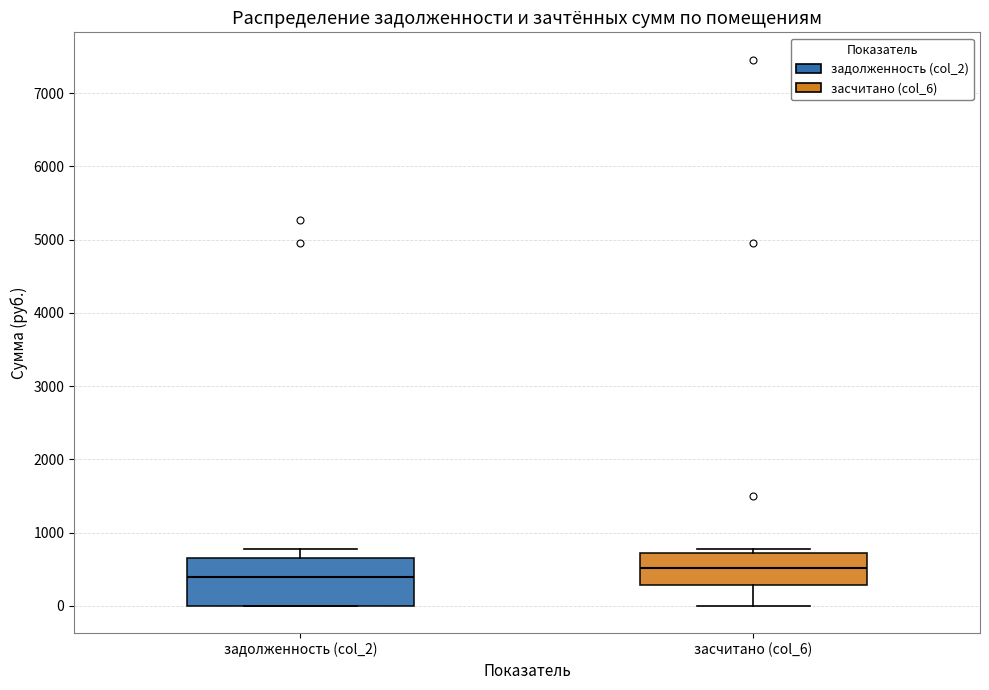

Which box is the tallest, from its lower edge to its upper edge?

задолженность (col_2)